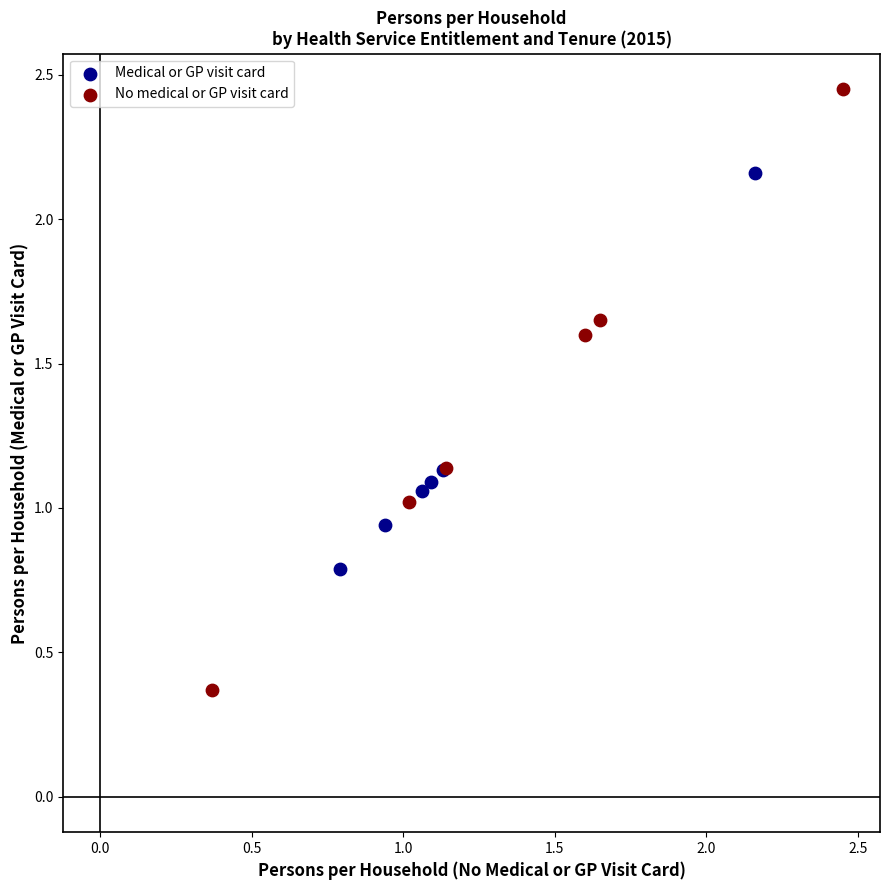

What are all the series names shown in the legend?

Medical or GP visit card, No medical or GP visit card